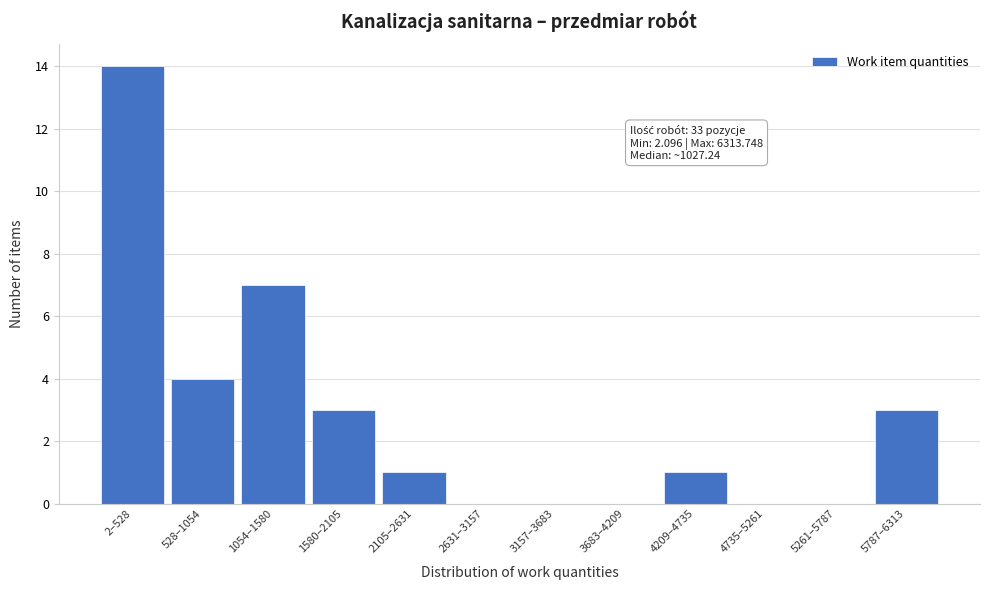

Reading left to right, list all the values displayed in this chart.

2–528=14	528–1054=4	1054–1580=7	1580–2105=3	2105–2631=1	2631–3157=0	3157–3683=0	3683–4209=0	4209–4735=1	4735–5261=0	5261–5787=0	5787–6313=3